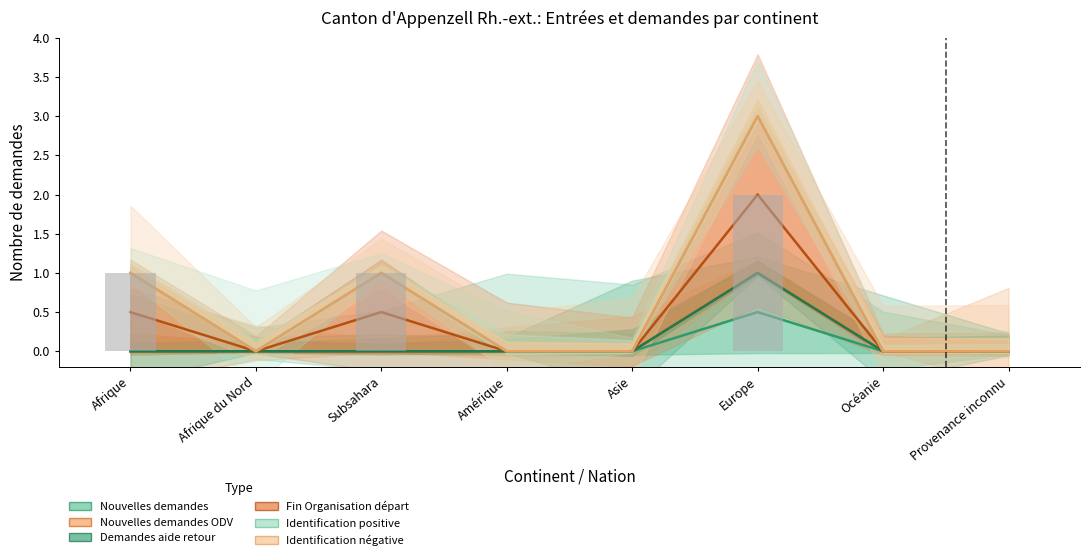

Which has a higher value, Asie or Europe?

Europe